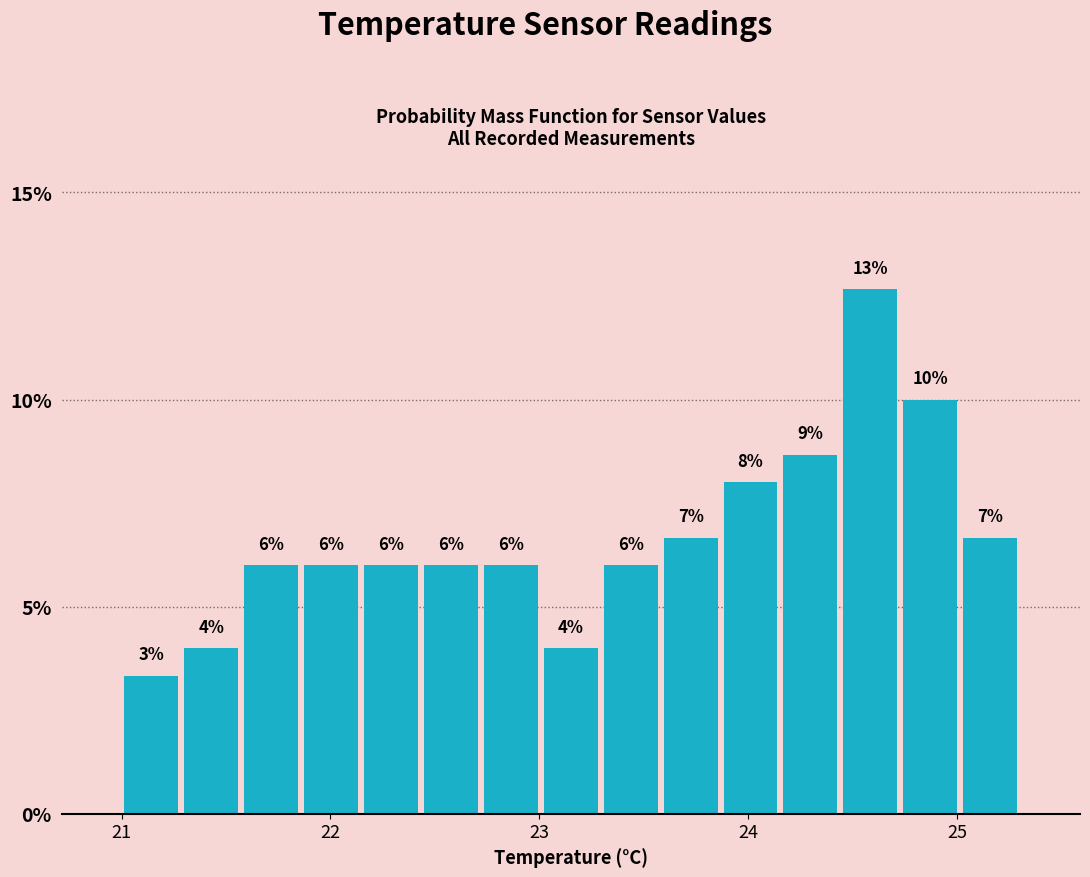

Around what value on the x-axis is the tallest bar? Give the approximate position of its centre, as read against the axis.

24.6